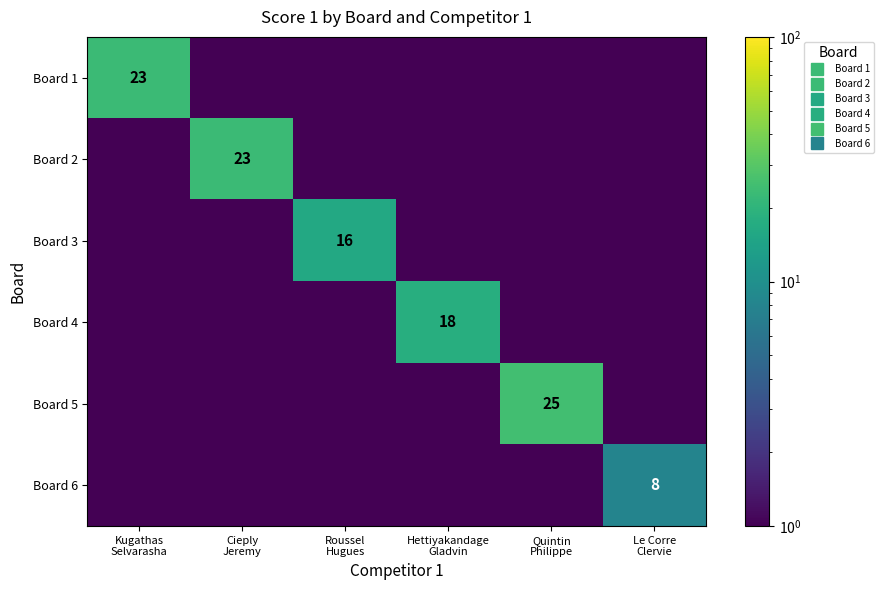

What is the difference between the highest and lowest values at Quintin
Philippe?

25.0